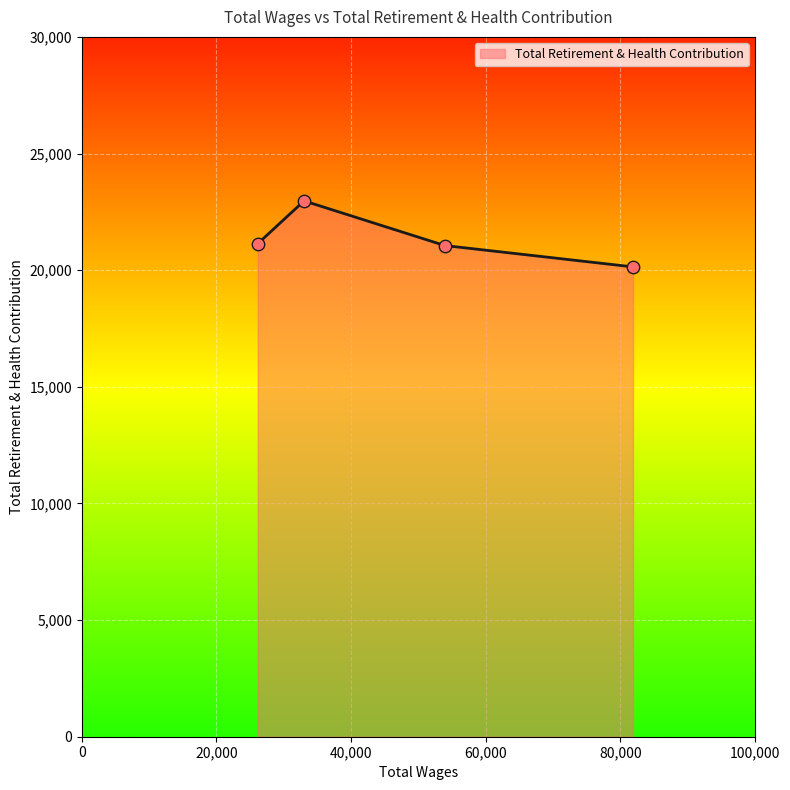

How many interior local peaks (higher than both neighbors) does the data have?

1